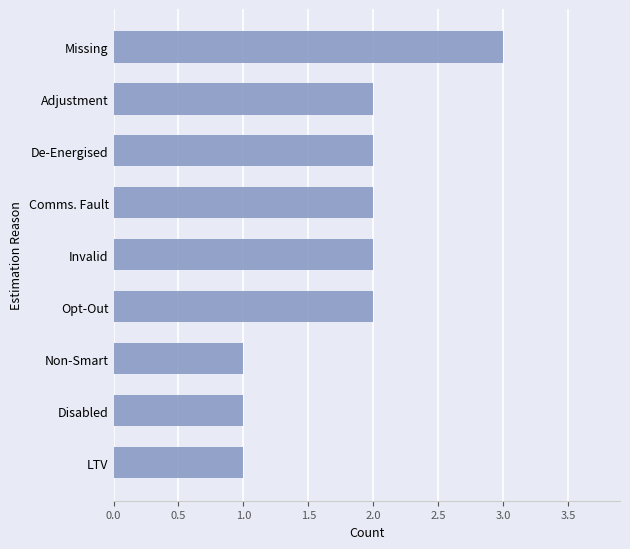

What is the change in value from Non-Smart to Adjustment?

+1